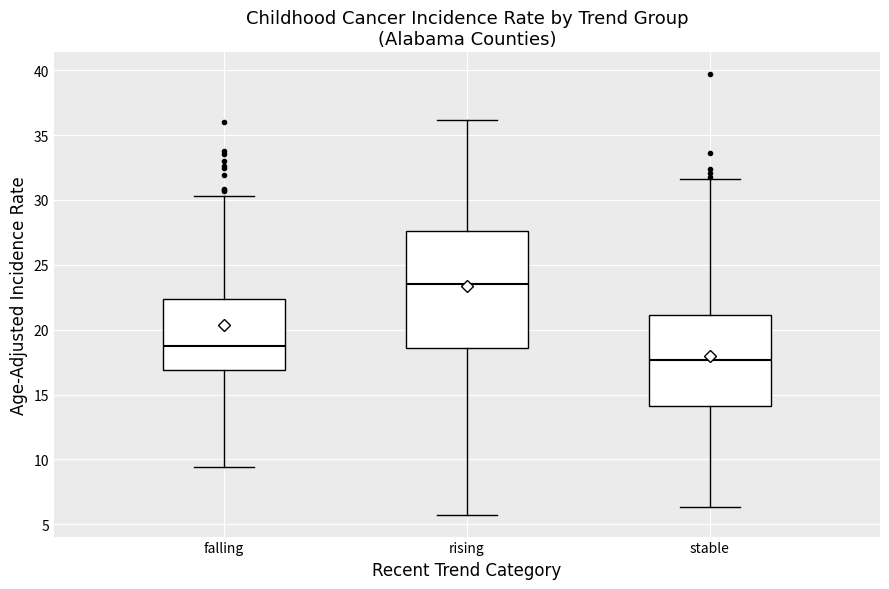

Where does the median line of the box for stable sit on the y-axis? The values are not printed on the chart, so give them approximately, as read against the axis.

17.5